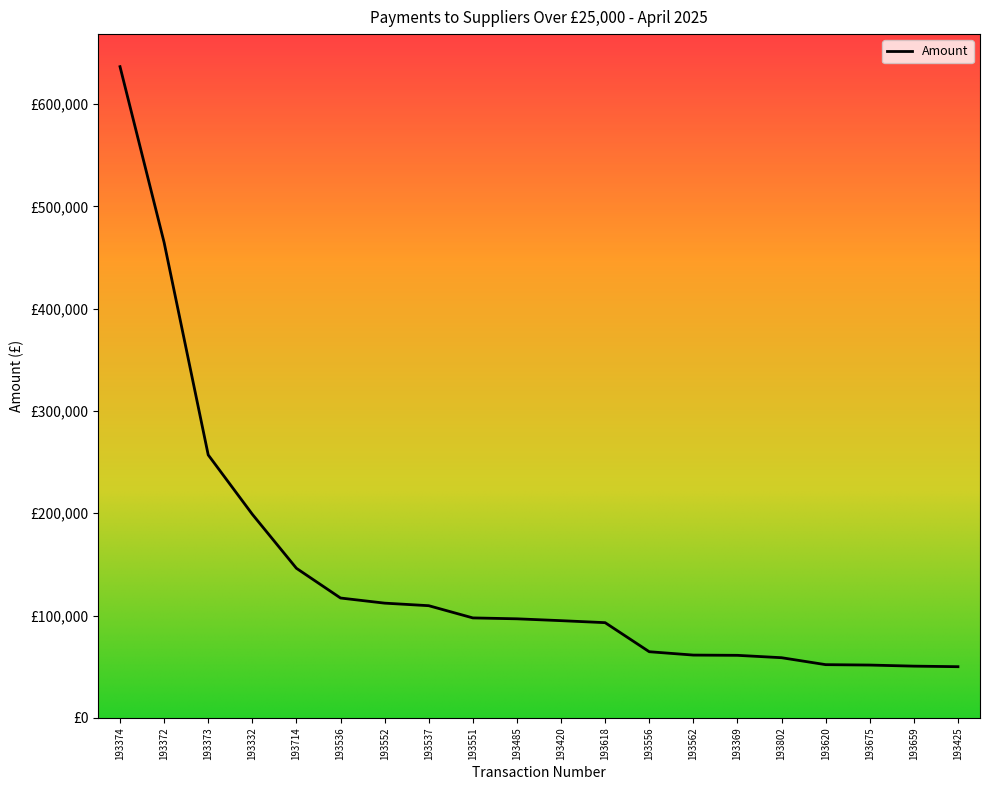

Reading right to left, transcribe all the data shown in this chart.

193425=50000.0	193659=50537.8	193675=51600.0	193620=52000.0	193802=58783.0	193369=61103.2	193562=61350.0	193556=64635.0	193618=93036.1	193420=95000.0	193485=96798.0	193551=97686.0	193537=109624.0	193552=112122.0	193536=117127.4	193714=146186.3	193332=198984.0	193373=256996.8	193372=464639.2	193374=636492.0